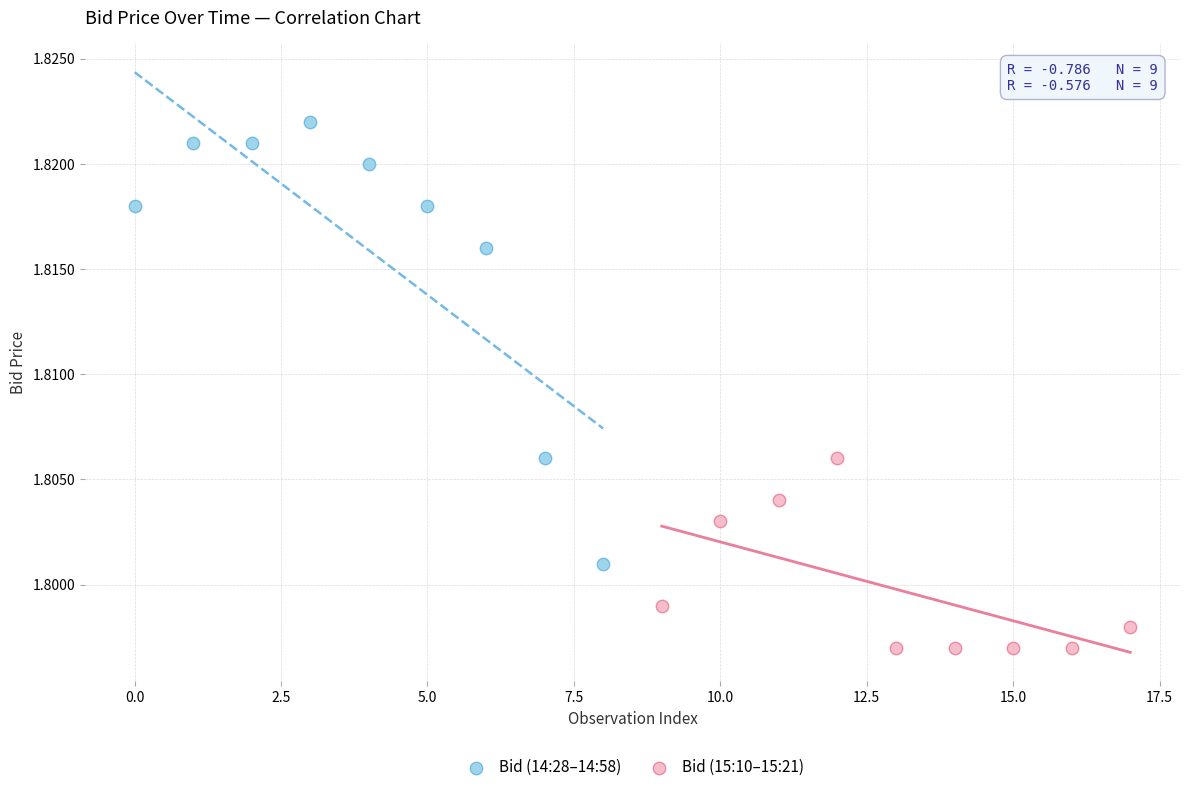

Which series contains the highest Y value?

Bid (14:28–14:58)